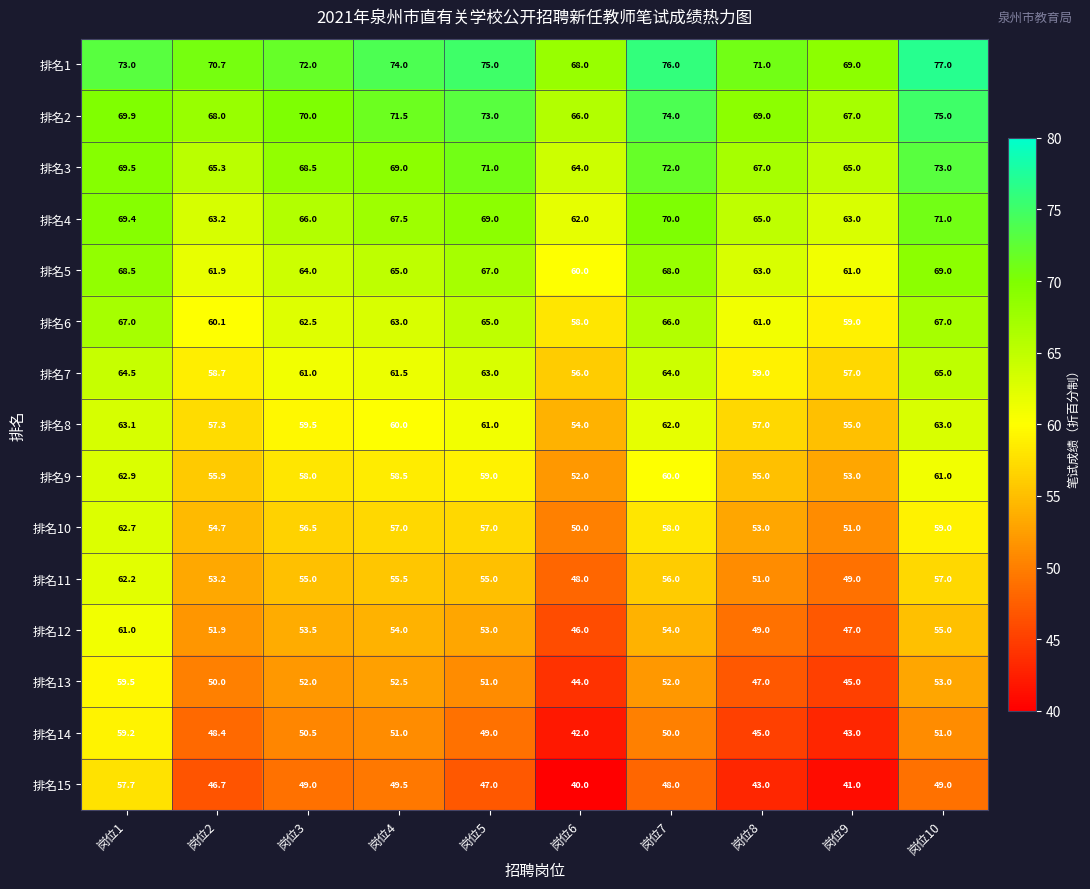

At which category does the chart reach its peak across all series?

岗位10